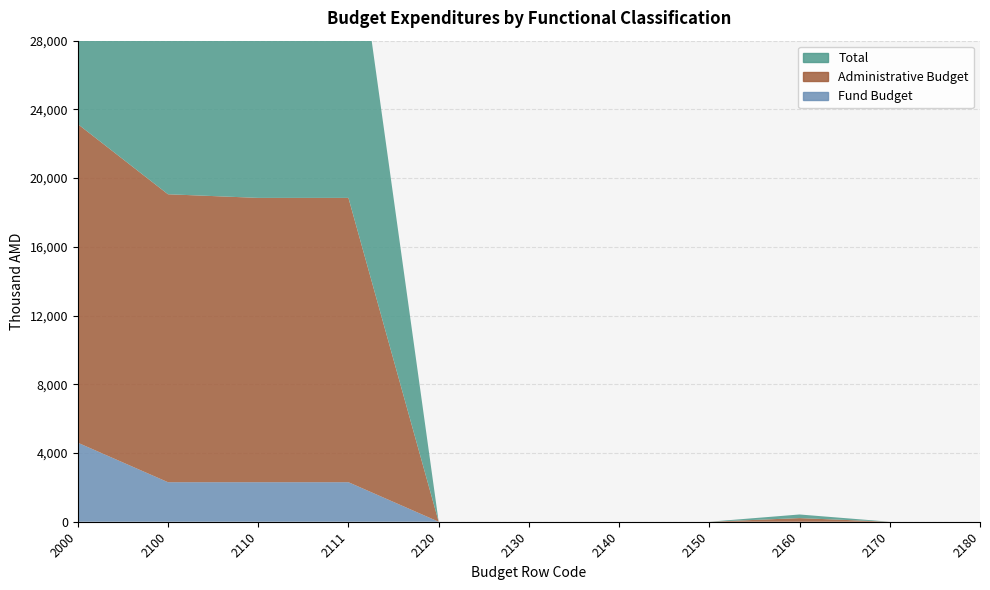

Reading left to right, what are all the values shown in this chart?

Total: 2000=23146.1	2100=19060.1	2110=18849.1	2111=18849.1	2120=0.0	2130=0.0	2140=0.0	2150=0.0	2160=211.0	2170=0.0	2180=0.0
Administrative Budget: 2000=18545.4	2100=16759.4	2110=16548.4	2111=16548.4	2120=0.0	2130=0.0	2140=0.0	2150=0.0	2160=211.0	2170=0.0	2180=0.0
Fund Budget: 2000=4600.7	2100=2300.7	2110=2300.7	2111=2300.7	2120=0.0	2130=0.0	2140=0.0	2150=0.0	2160=0.0	2170=0.0	2180=0.0